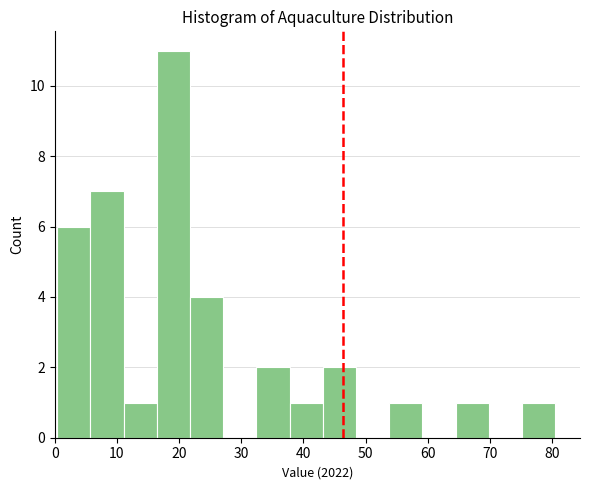

Over which range of the x-axis is the bar tallest?

16 to 22